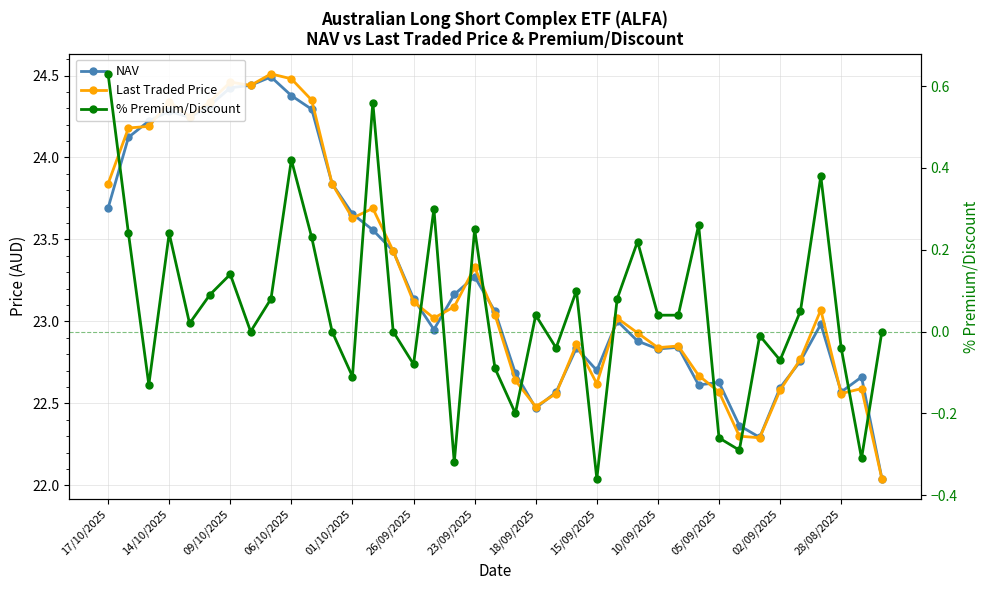

What is the spread (max minus min) of values at 38?

22.0